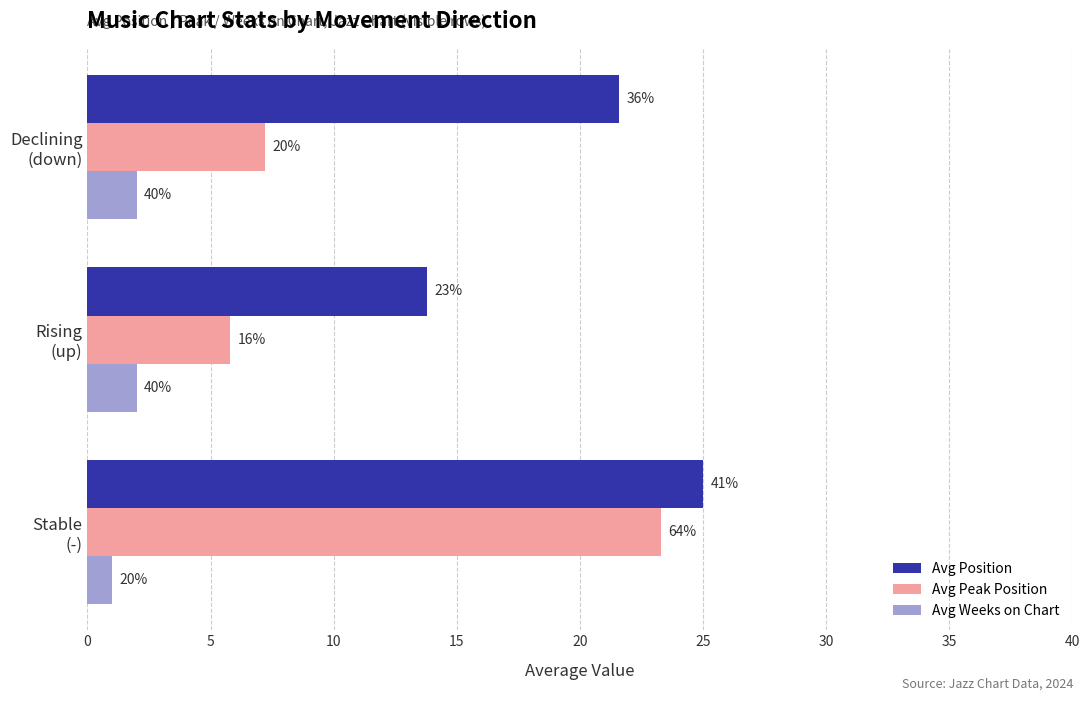

What are all the series names shown in the legend?

Avg Position, Avg Peak Position, Avg Weeks on Chart